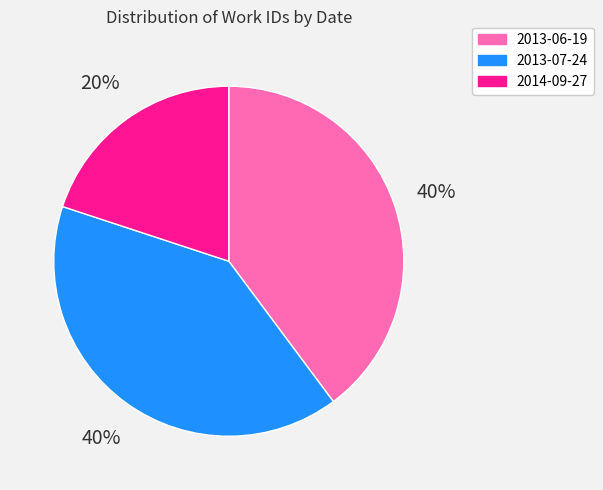

What is the smallest slice in the pie chart?

2014-09-27